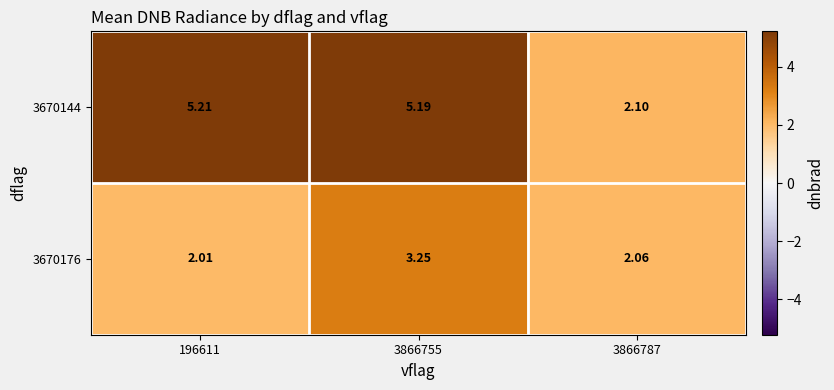

Is the value of 3670144 at 3866787 greater than the value of 3670176 at 3866787?

Yes